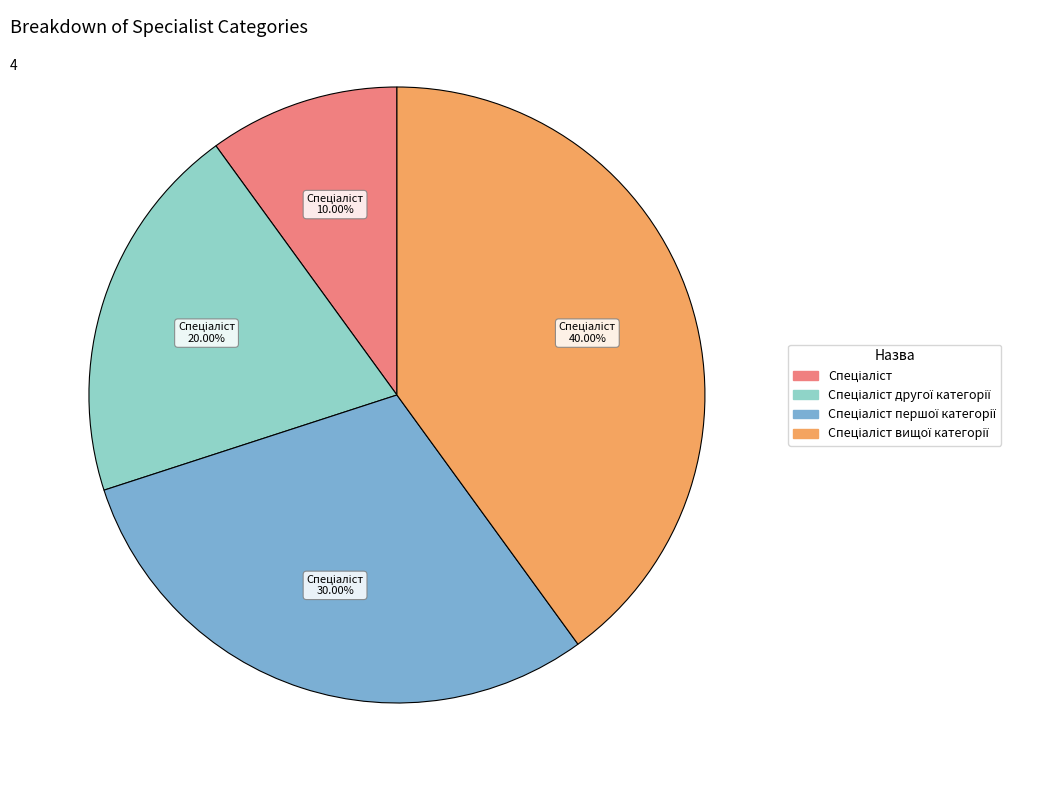

Does any single category account for the majority?

No